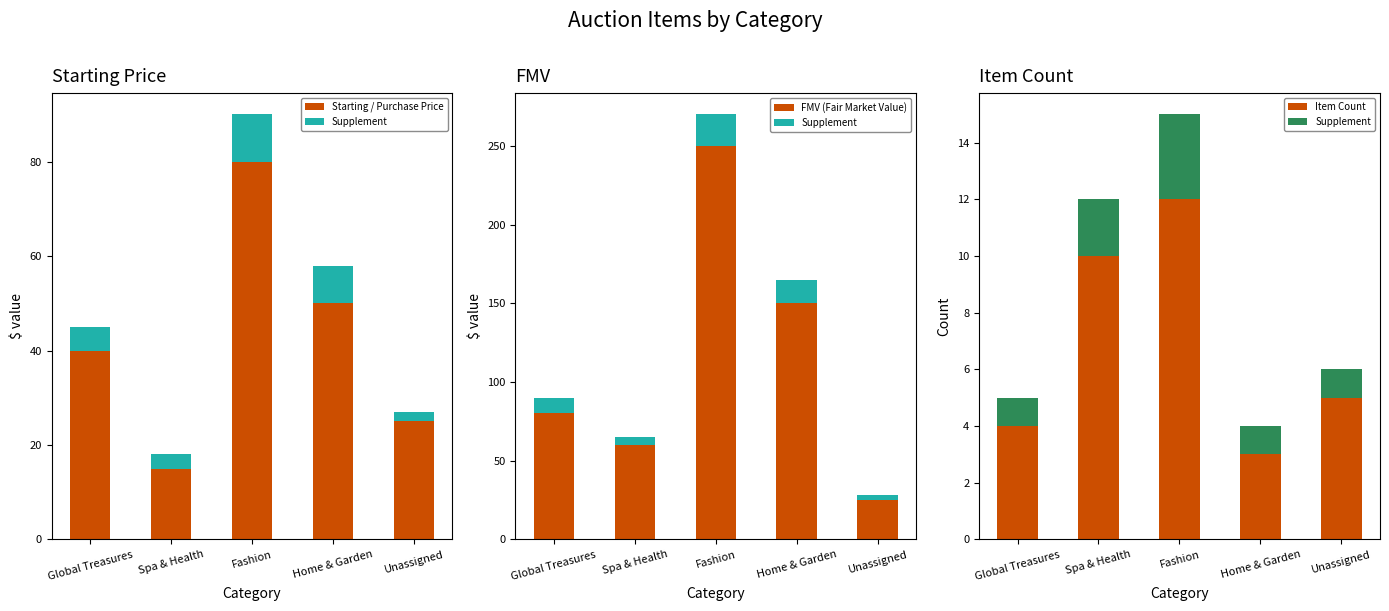

Rank the categories by FMV (Fair Market Value) value from highest to lowest.

Fashion, Home & Garden, Global Treasures, Spa & Health, Unassigned